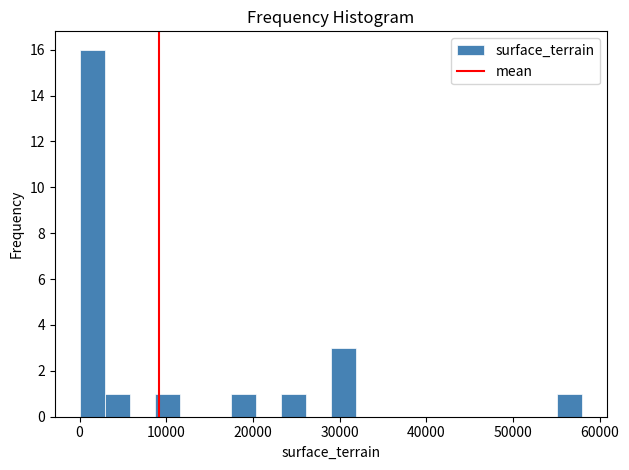

Around what value on the x-axis is the tallest bar? Give the approximate position of its centre, as read against the axis.

1000